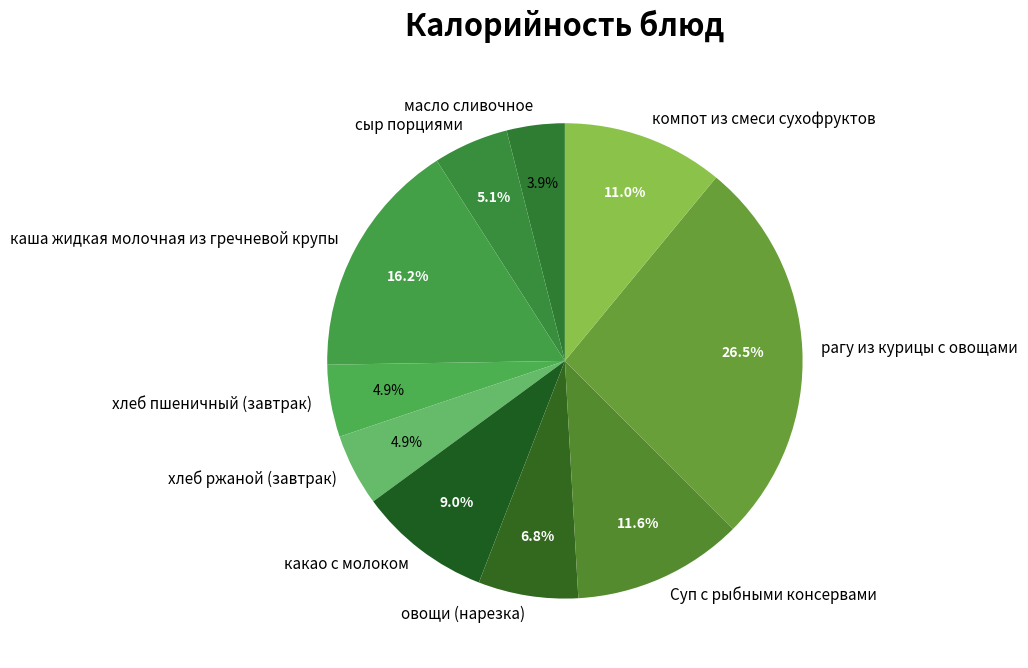

Is каша жидкая молочная из гречневой крупы the majority of the pie?

No